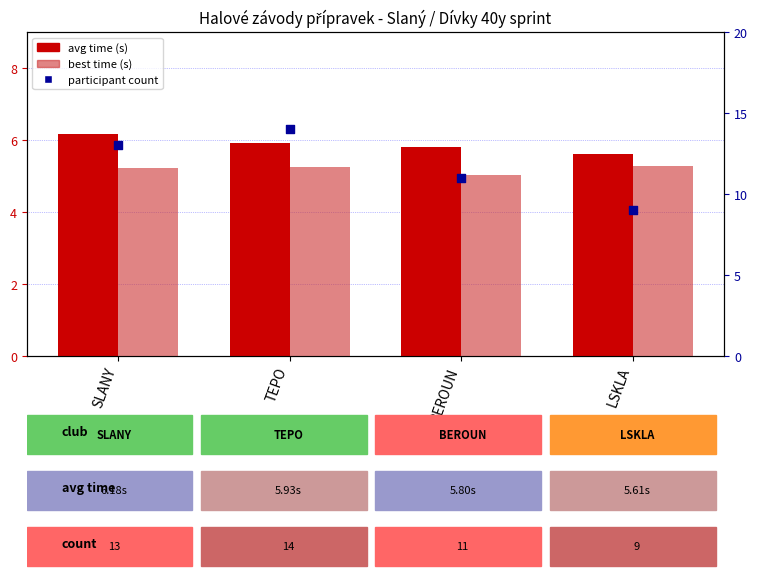

Which series has the widest spread of Y values?

participant count